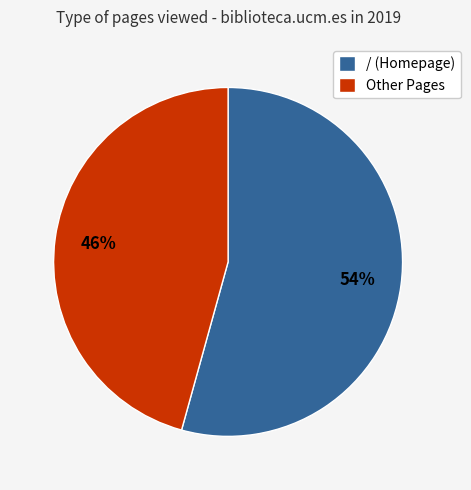

What is the largest slice in the pie chart?

/ (Homepage)